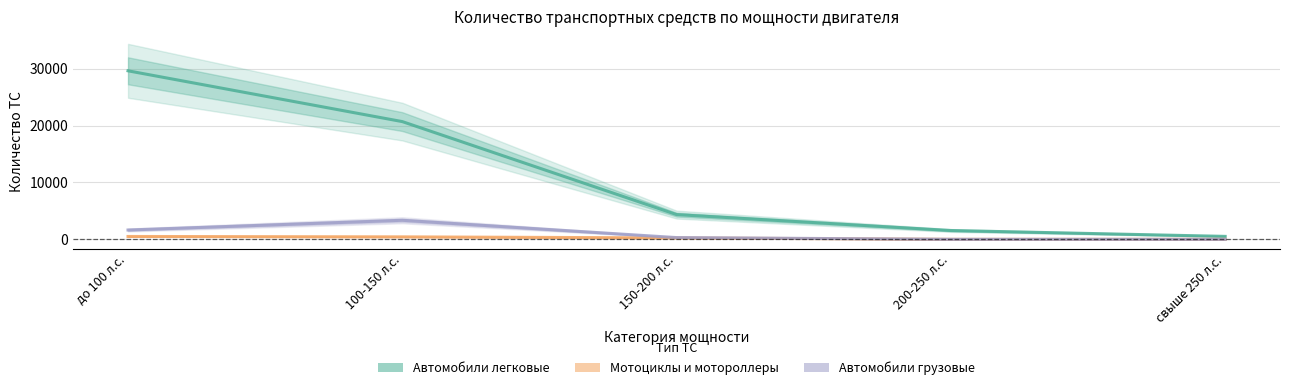

What is the spread (max minus min) of values at до 100 л.с.?

29111